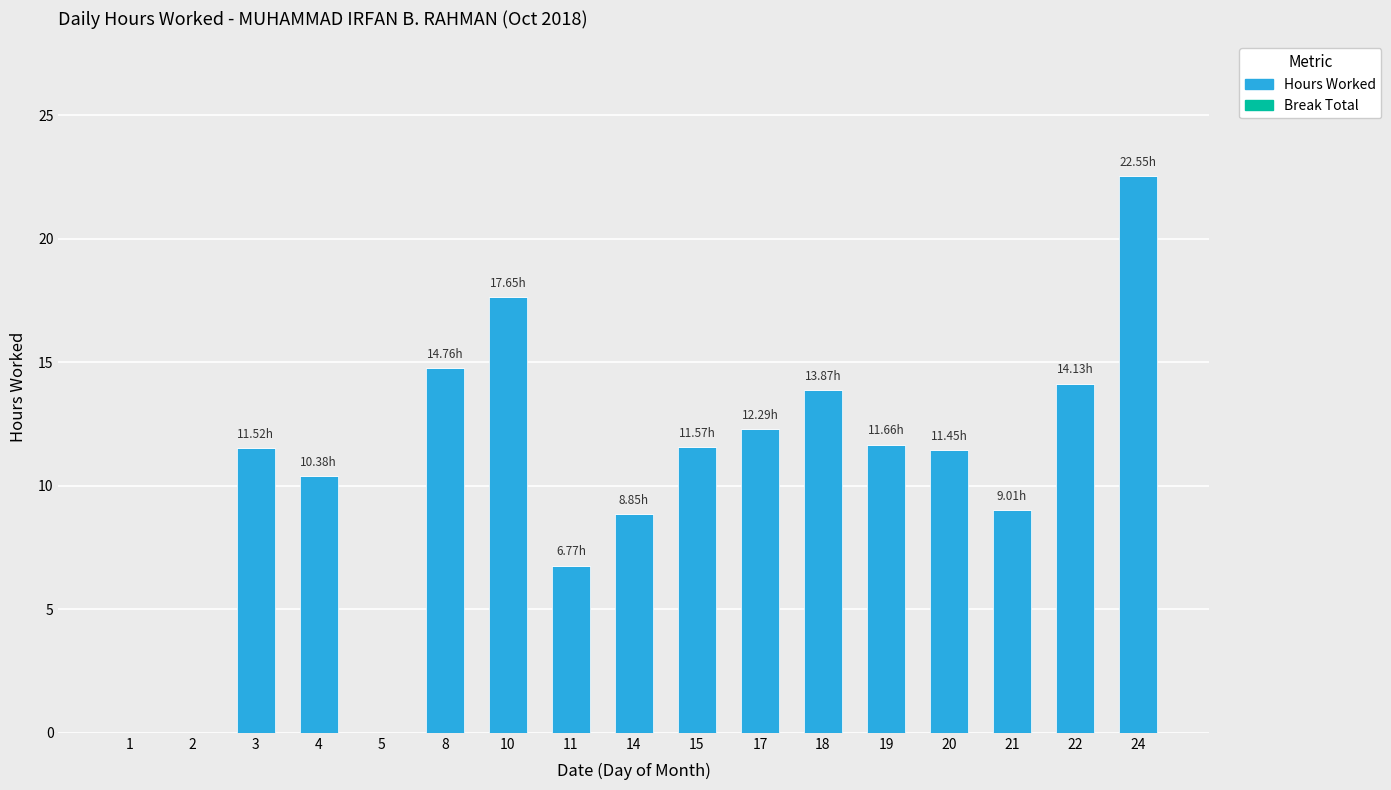

What is the ratio of the value at 21 to the value at 8?

0.6